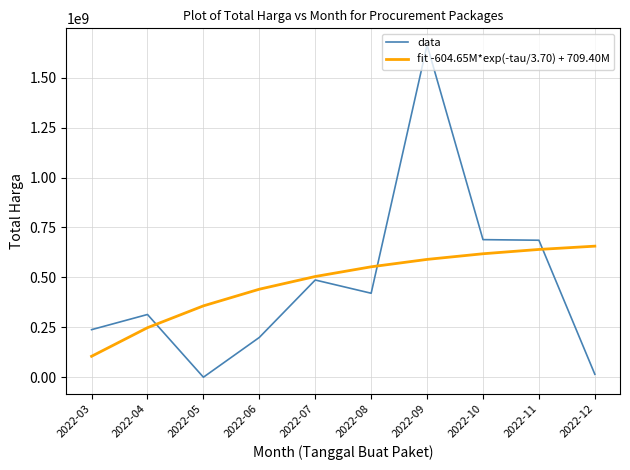

What is the difference between the data values at 2022-08 and 2022-06?

221315000.0